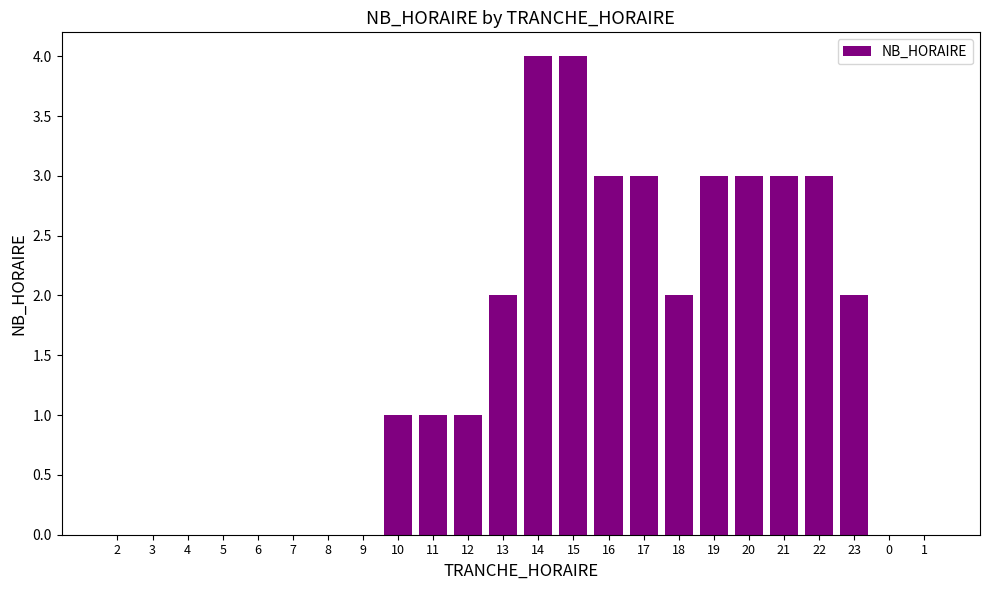

Which has a higher value, 5 or 14?

14